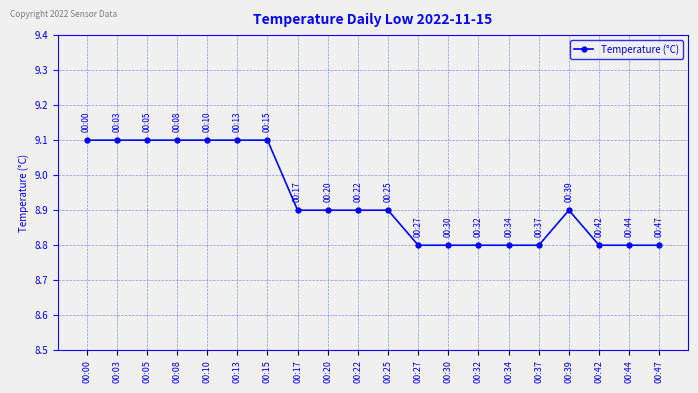

What is the sum of all values?

178.6